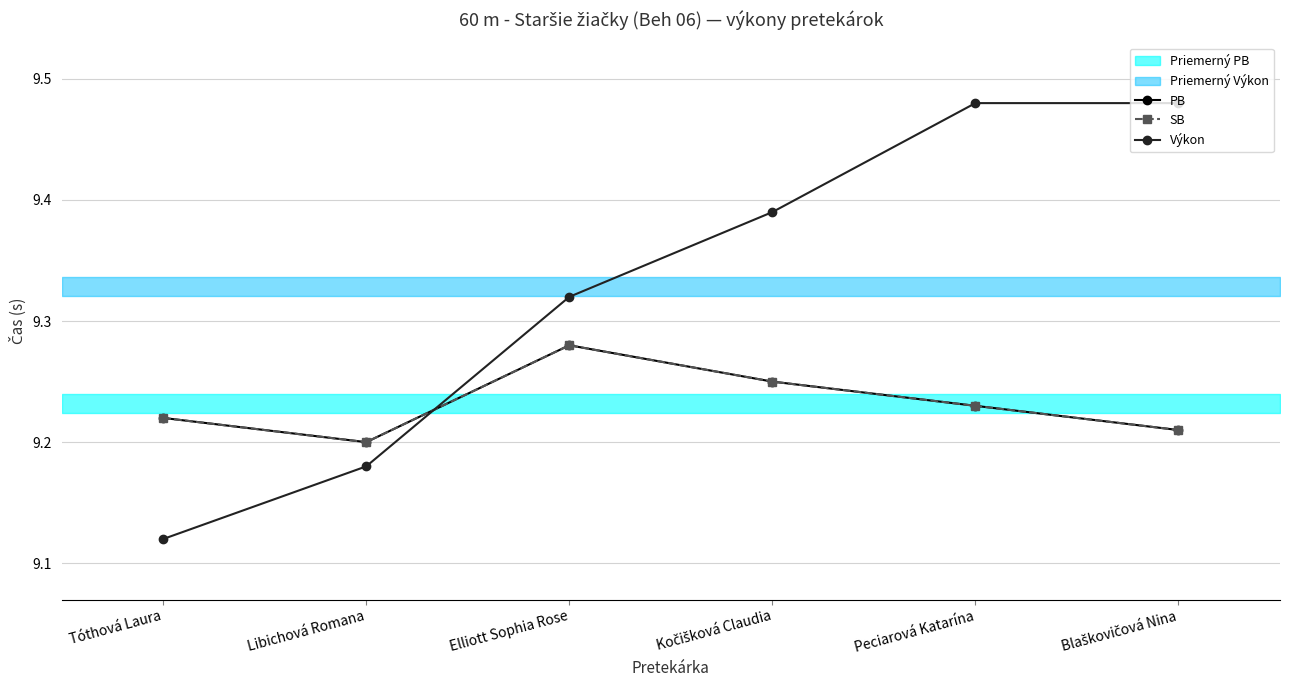

Between Elliott Sophia Rose and Blaškovičová Nina, which is larger?

Elliott Sophia Rose